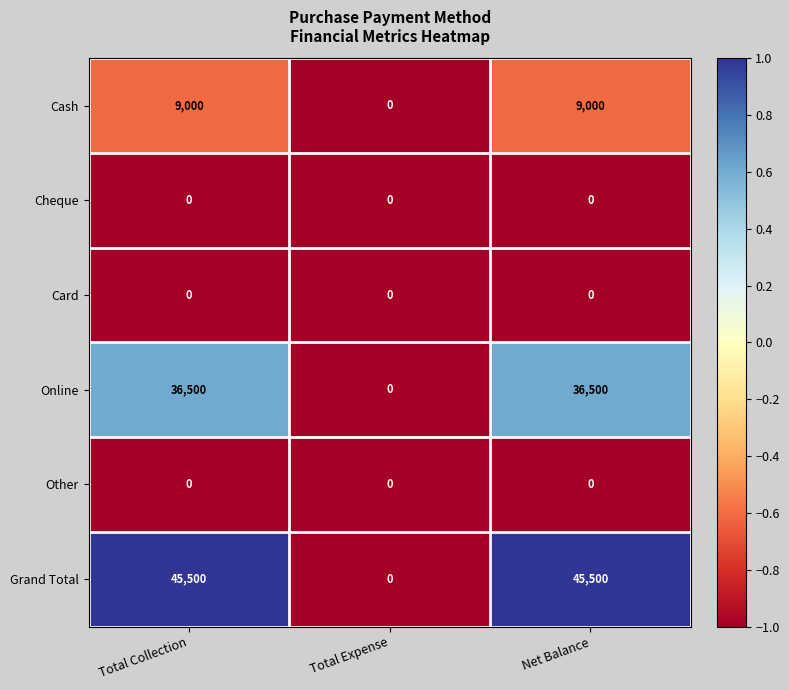

What is the sum of the Grand Total values at Net Balance and Total Expense?

45500